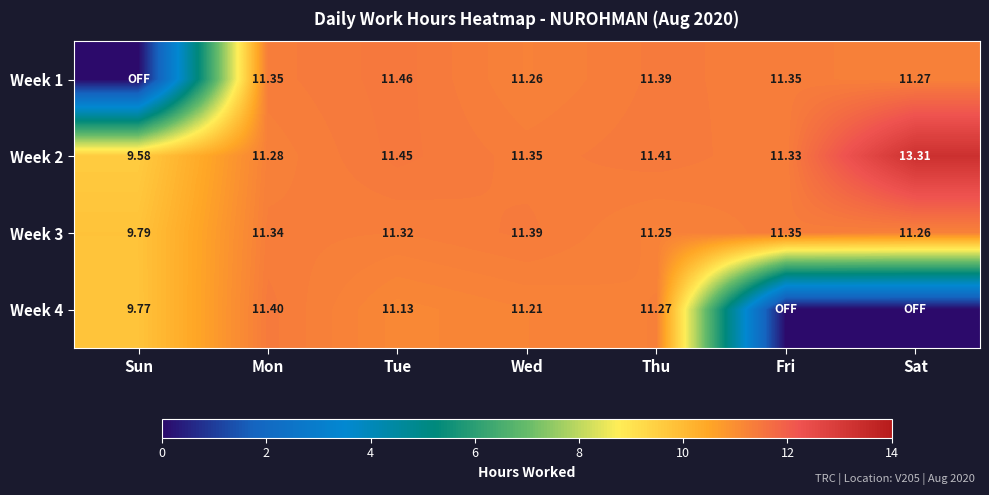

What is the total value across all series at Sat?

35.8